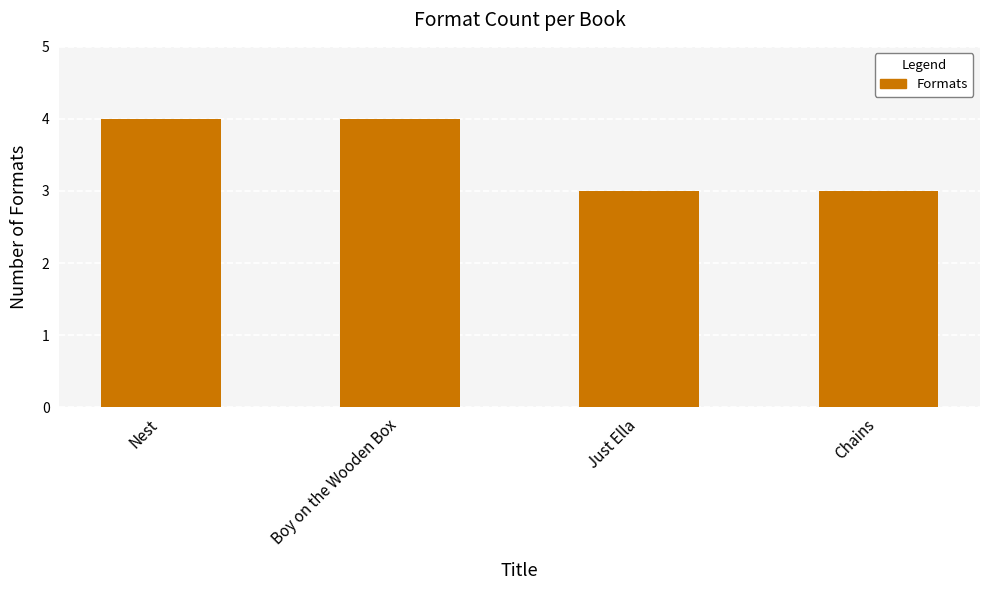

Reading left to right, extract all data points from this chart.

Nest=4	Boy on the Wooden Box=4	Just Ella=3	Chains=3